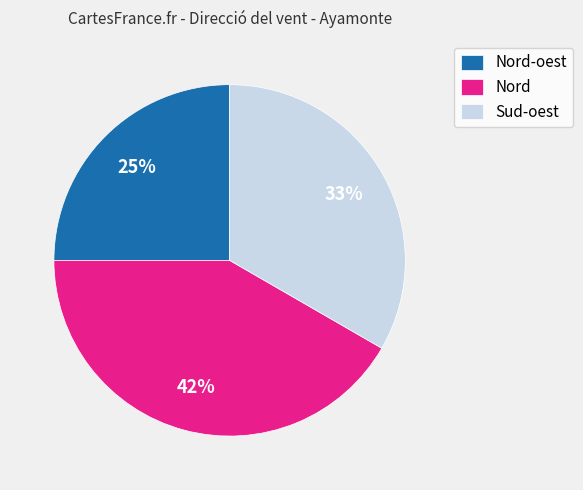

To the nearest percent, what is the average slice percentage?

33%